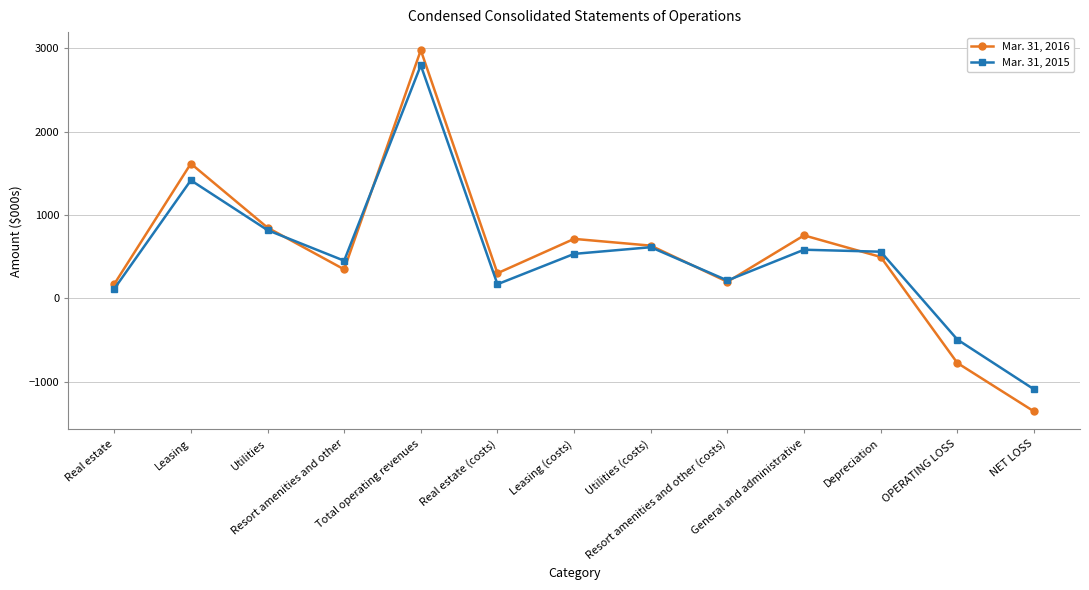

Is it true that Mar. 31, 2016 equals 947 at Utilities (costs)?

False